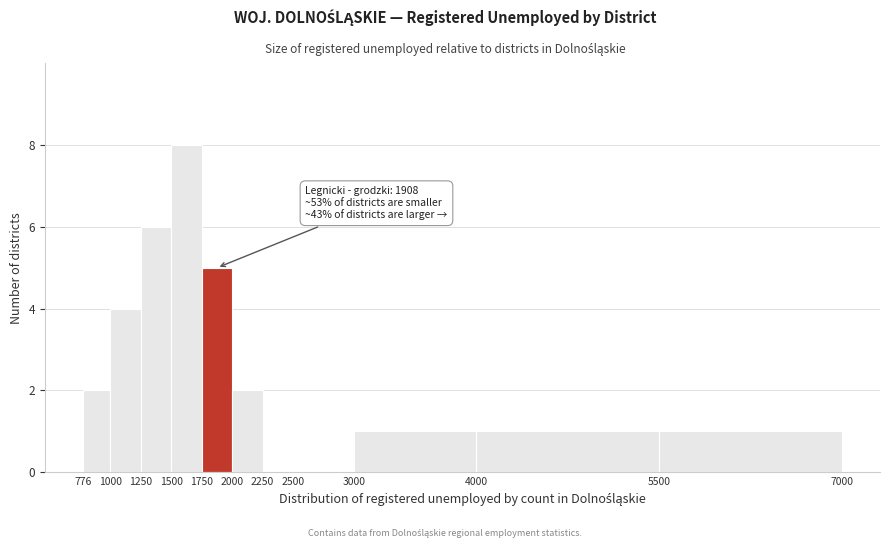

Which range on the x-axis has the tallest bar?

1500 to 1750